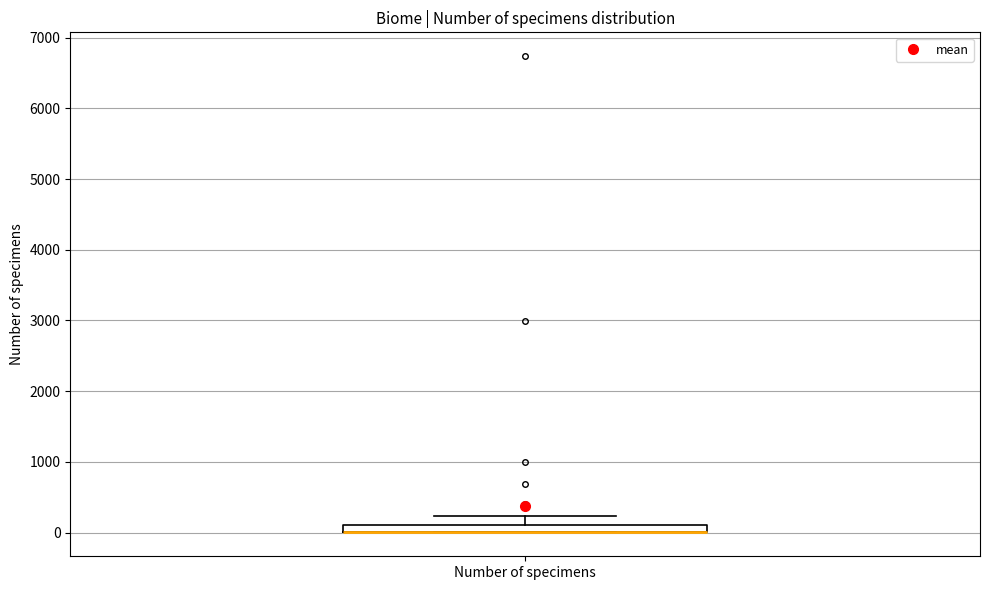

Where is the lower edge of the box for Number of specimens on the y-axis? The values are not printed on the chart, so give them approximately, as read against the axis.

0